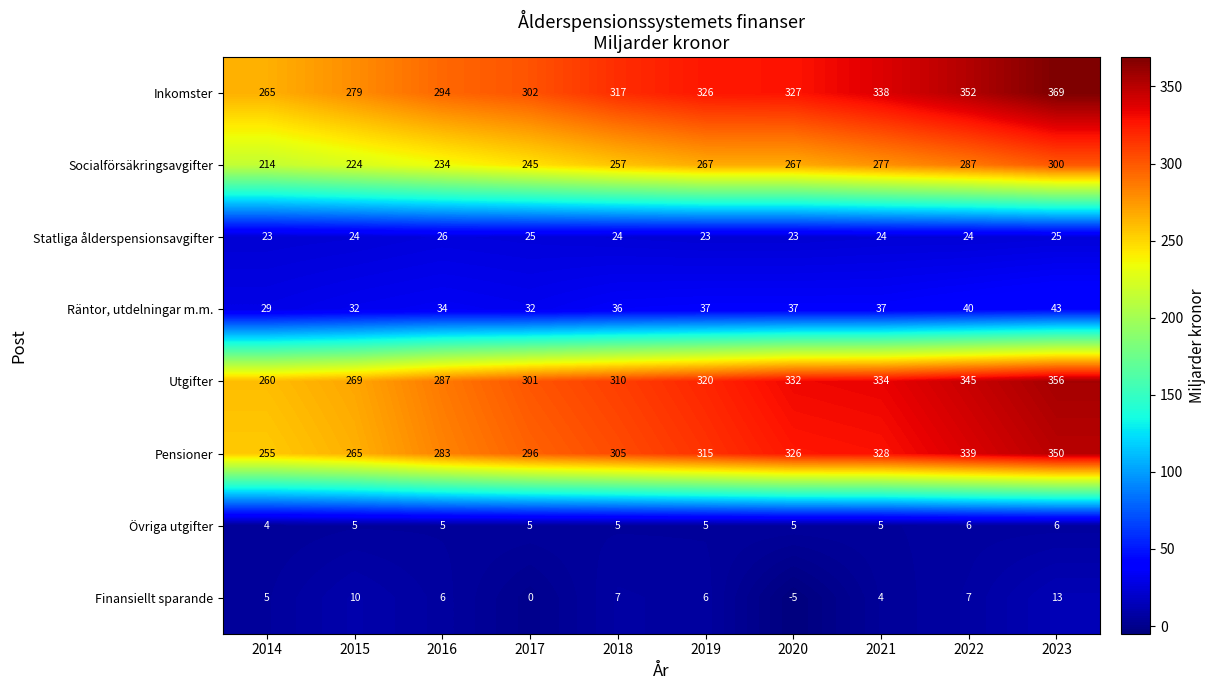

The value of Finansiellt sparande at 2014 is 5. True or false?

True